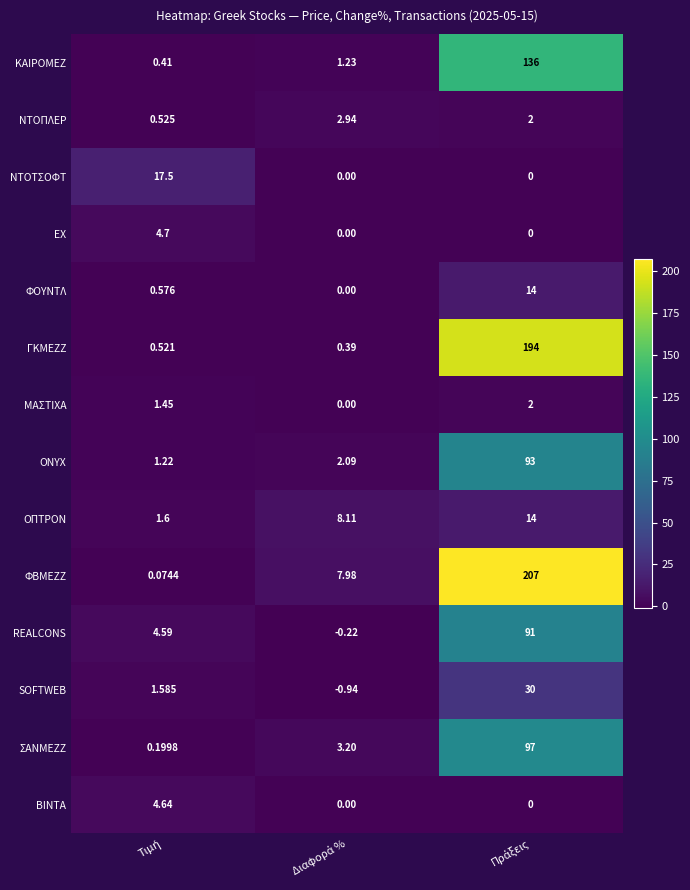

Which series has the widest spread of values?

ΦΒΜΕΖΖ